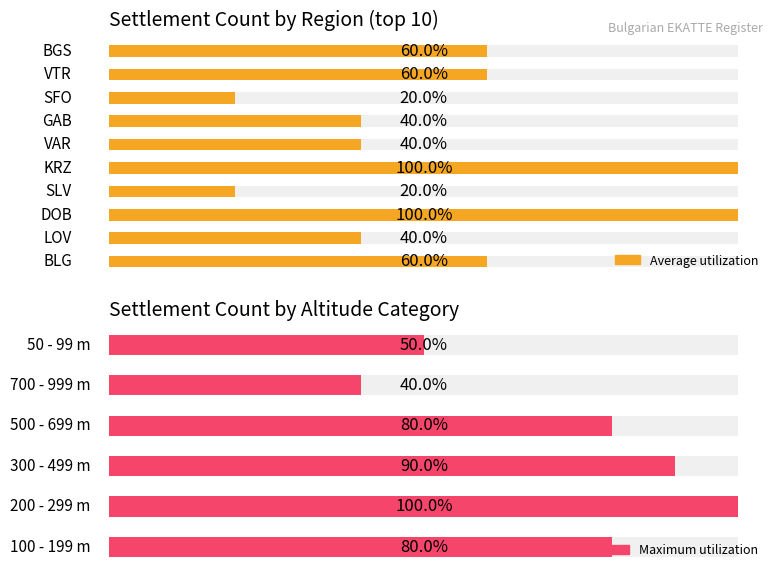

Rank the series by their maximum value, from highest to lowest.

Maximum utilization, Average utilization